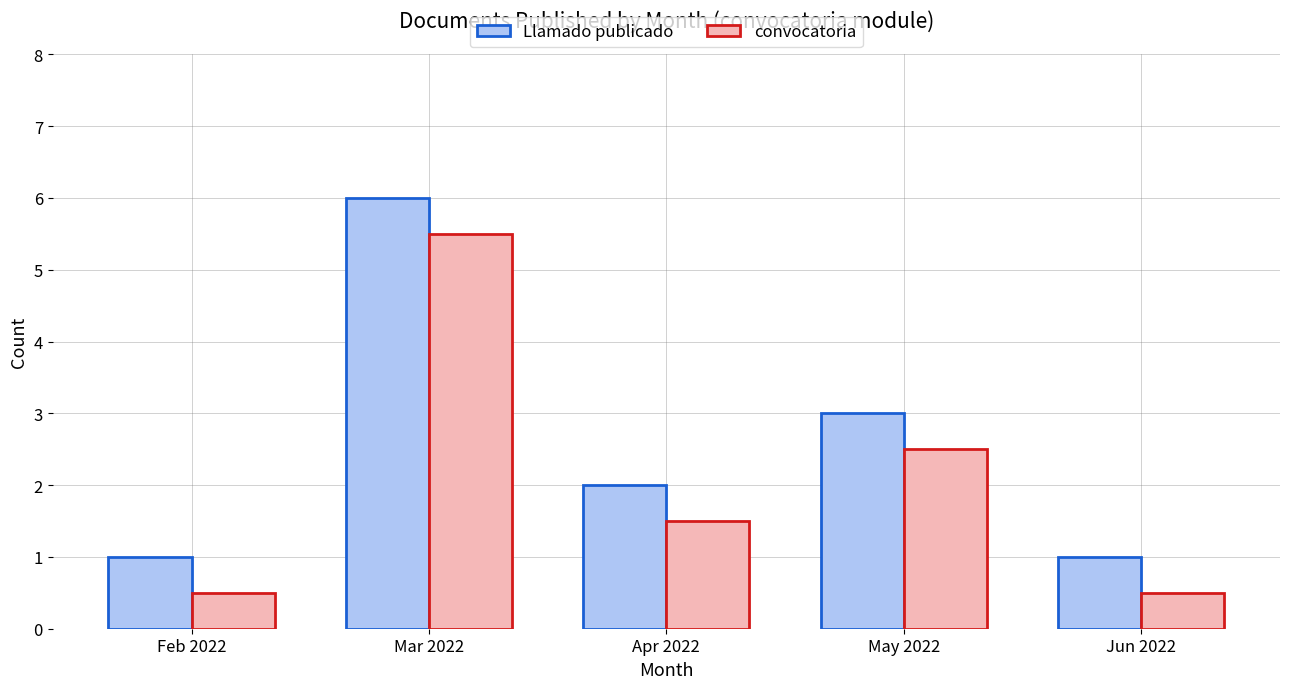

The convocatoria series shows 0.2 at Feb 2022. True or false?

False